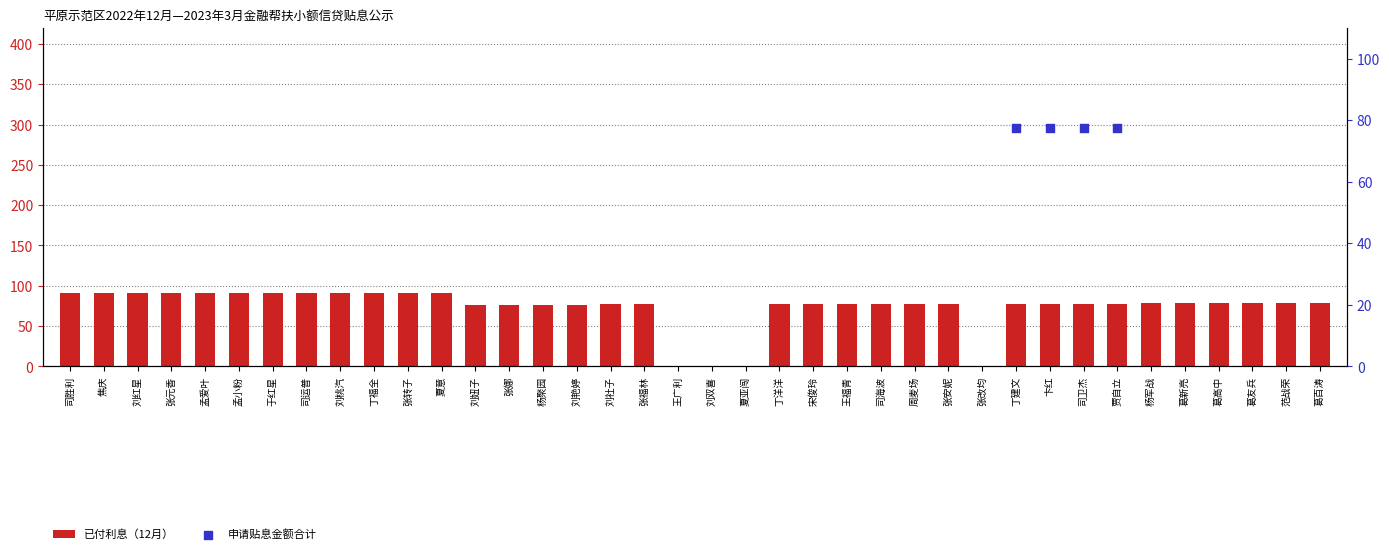

Is the value of 已付利息（12月） at 杨军战 greater than the value of 申请贴息金额合计 at 杨军战?

No